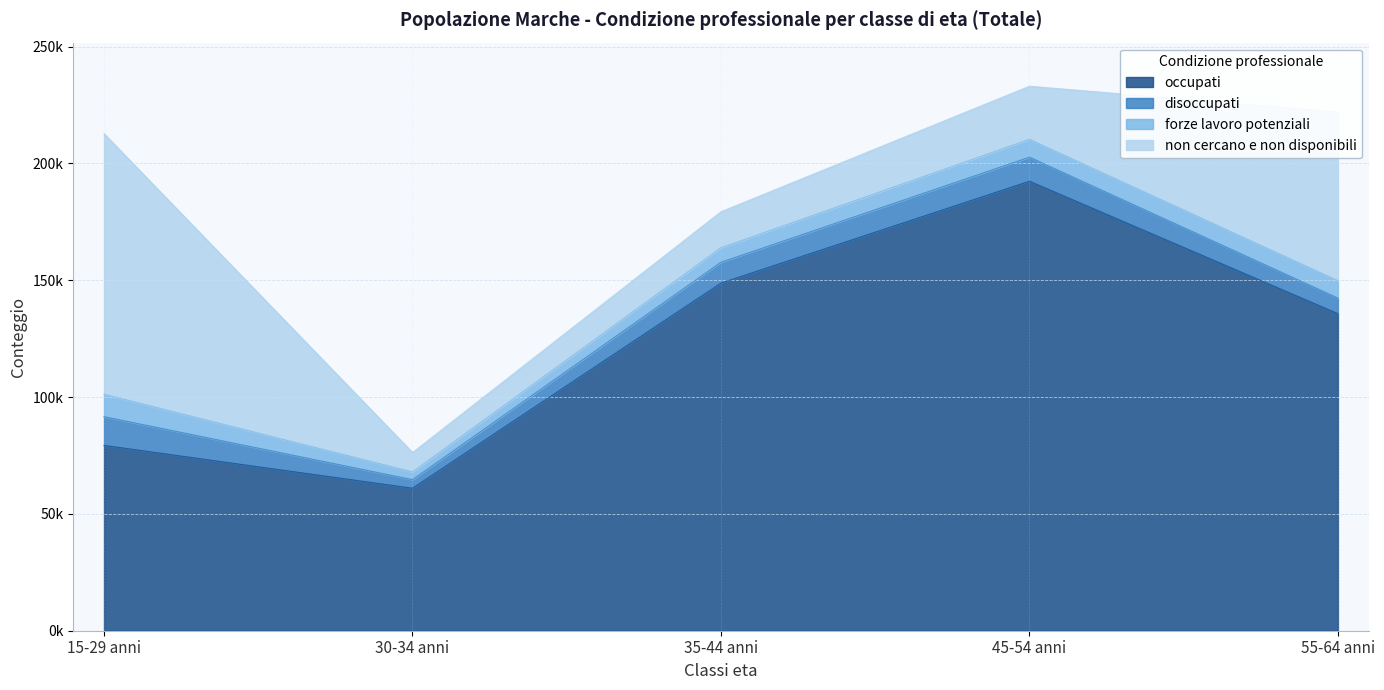

Where do forze lavoro potenziali and disoccupati first cross each other?

45-54 anni and 55-64 anni